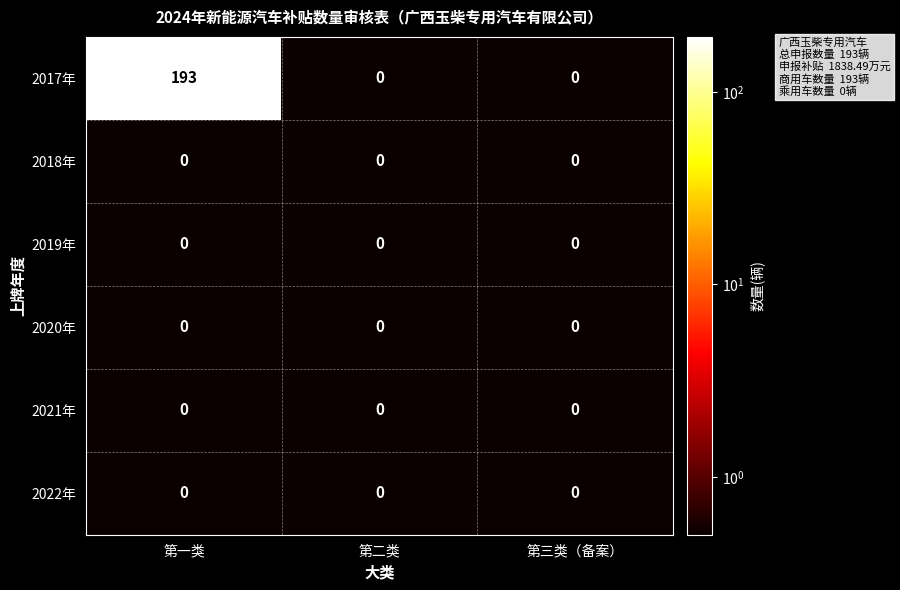

Reading left to right, extract all data points from this chart.

2017年: 193	0	0
2018年: 0	0	0
2019年: 0	0	0
2020年: 0	0	0
2021年: 0	0	0
2022年: 0	0	0